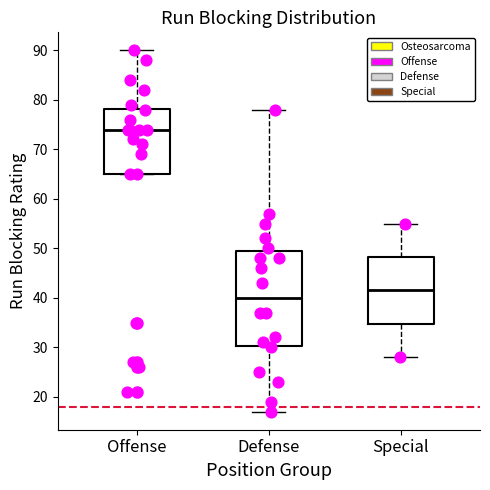

Where is the lower edge of the box for Offense on the y-axis? The values are not printed on the chart, so give them approximately, as read against the axis.

65